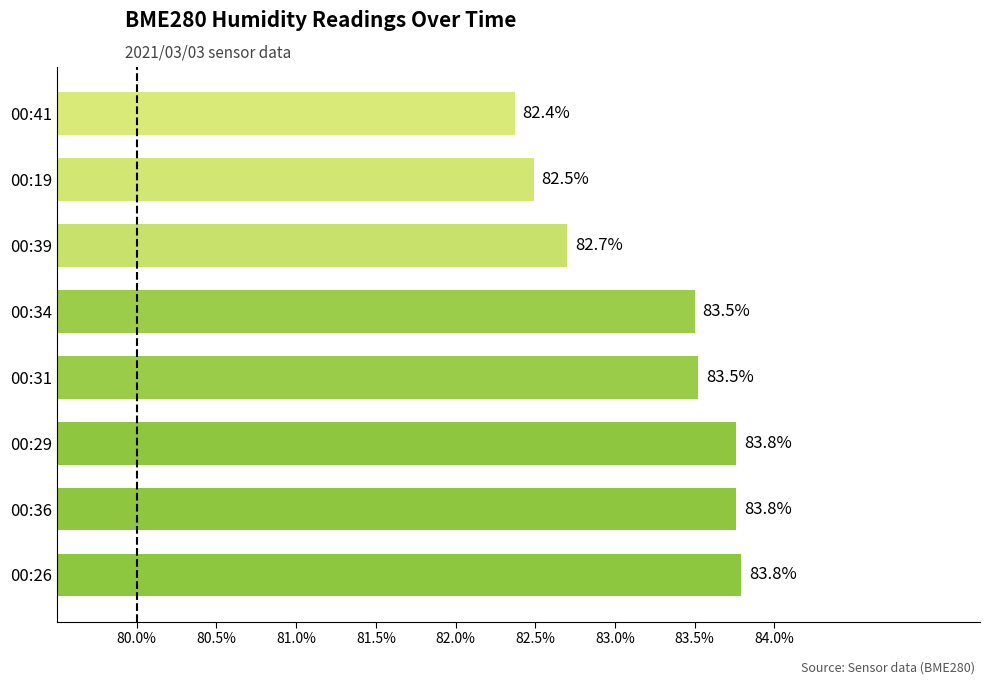

Read the value at 00:41.

82.4